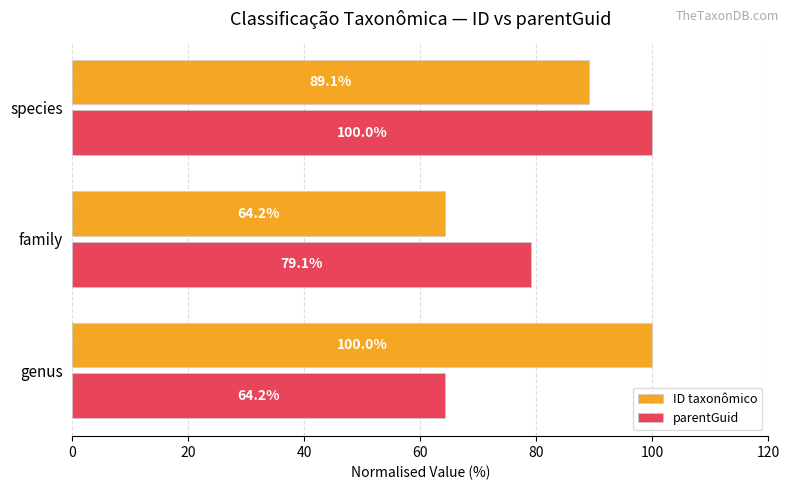

What is the difference between the maximum and minimum values in the parentGuid series?

35.8